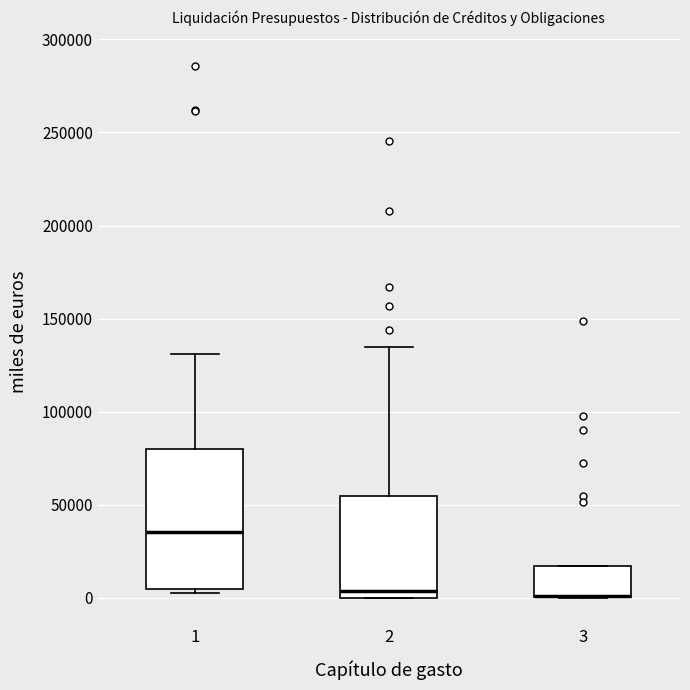

Which box is the tallest, from its lower edge to its upper edge?

1